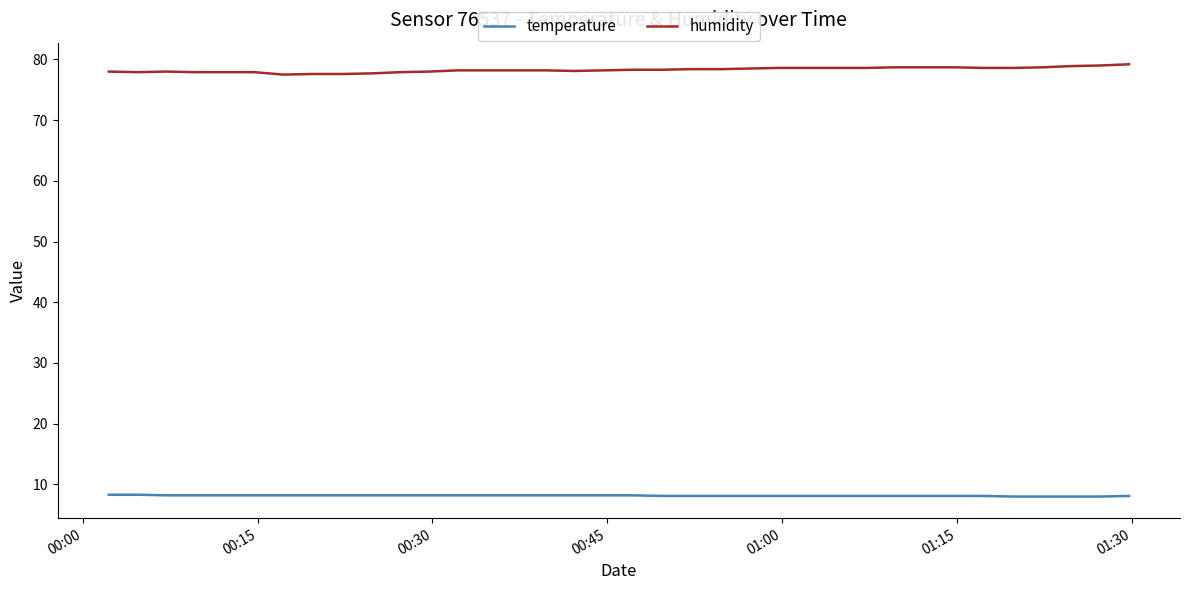

Which series has the largest total across all categories?

humidity